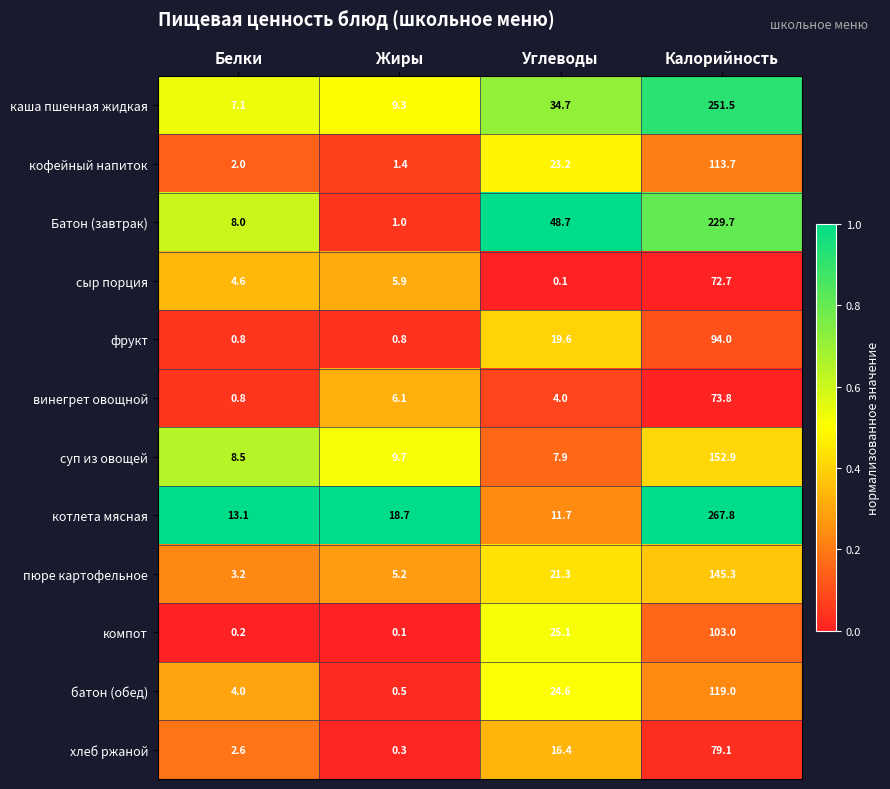

Rank the series by their maximum value, from highest to lowest.

котлета мясная, каша пшенная жидкая, Батон (завтрак), суп из овощей, пюре картофельное, батон (обед), кофейный напиток, компот, фрукт, хлеб ржаной, винегрет овощной, сыр порция